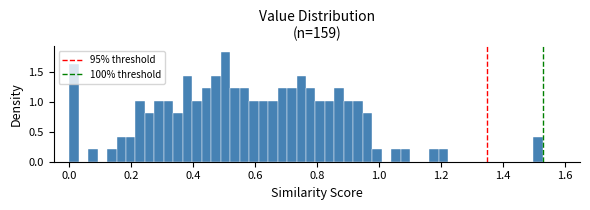

Around what value on the x-axis is the tallest bar? Give the approximate position of its centre, as read against the axis.

0.50